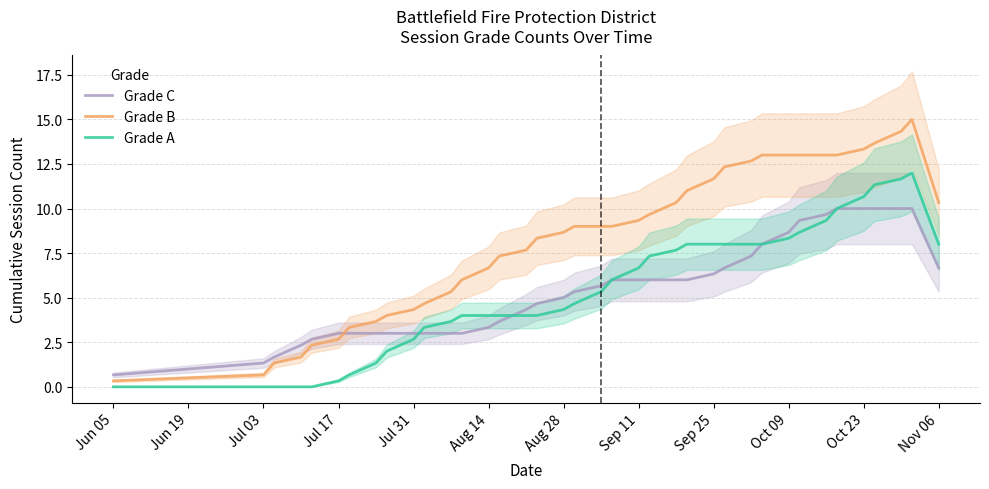

Which series has the largest total across all categories?

Grade B